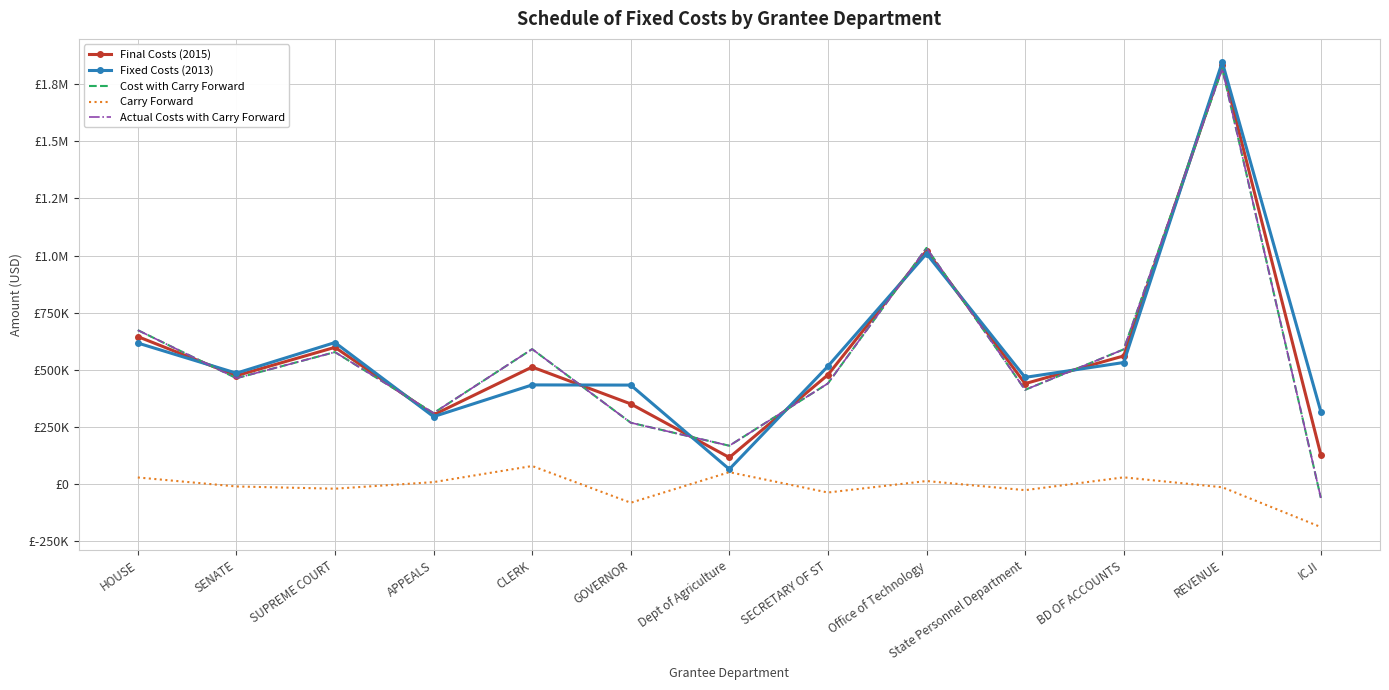

Is the value of Actual Costs with Carry Forward at Dept of Agriculture greater than the value of Cost with Carry Forward at SUPREME COURT?

No